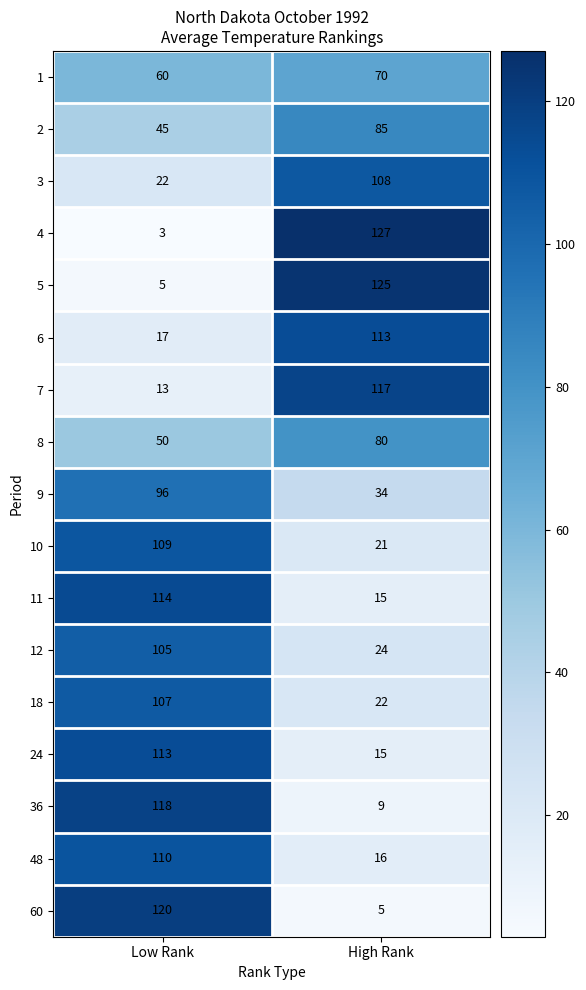

Is the value of 8 at High Rank greater than the value of 1 at High Rank?

Yes